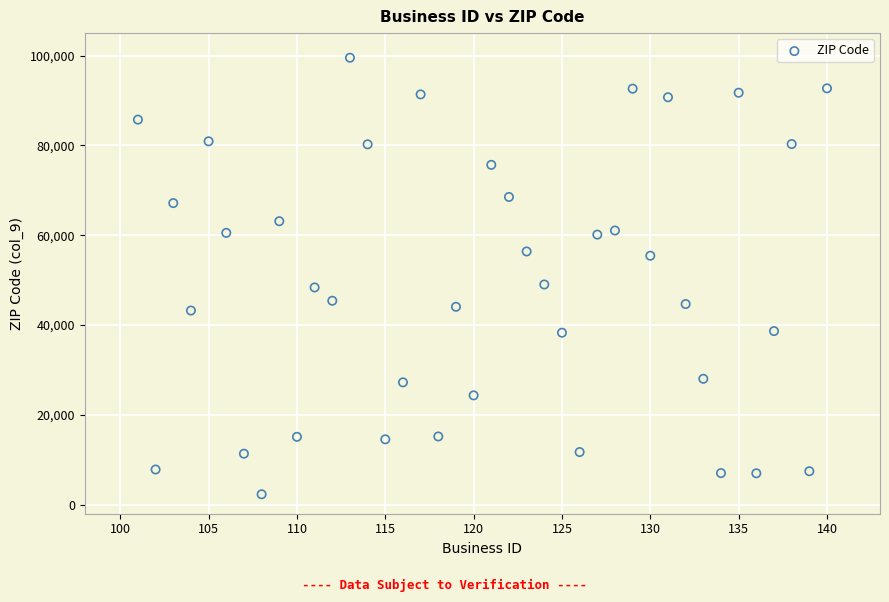

What is the range of X values (max minus min)?

39